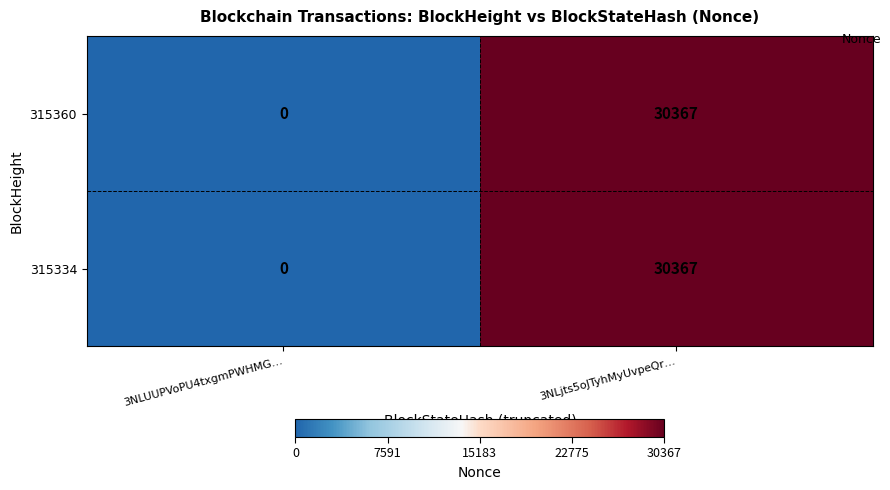

Which category has the highest value in the 315334 series?

3NLjts5oJTyhMyUvpeQr…